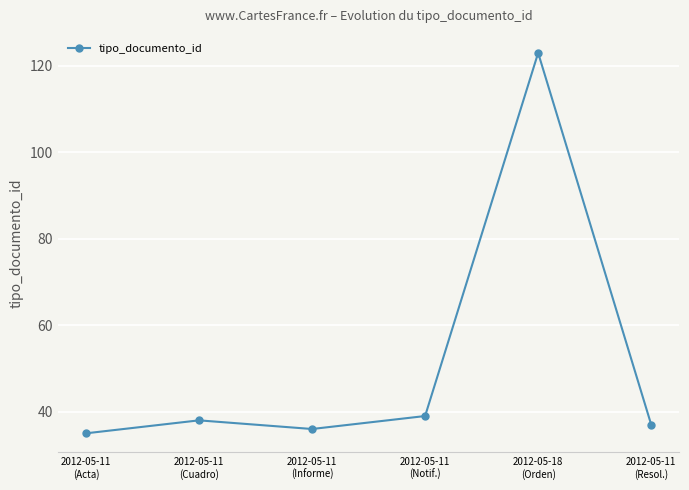

At which label is the value closest to 79?

2012-05-11
(Notif.)